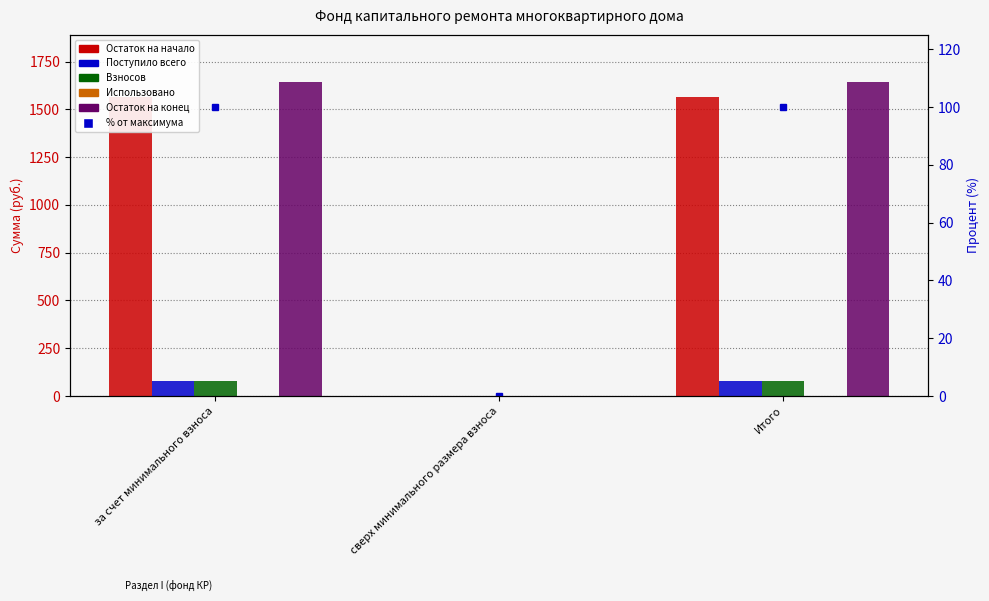

What is the sum of all Взносов values?

156.5